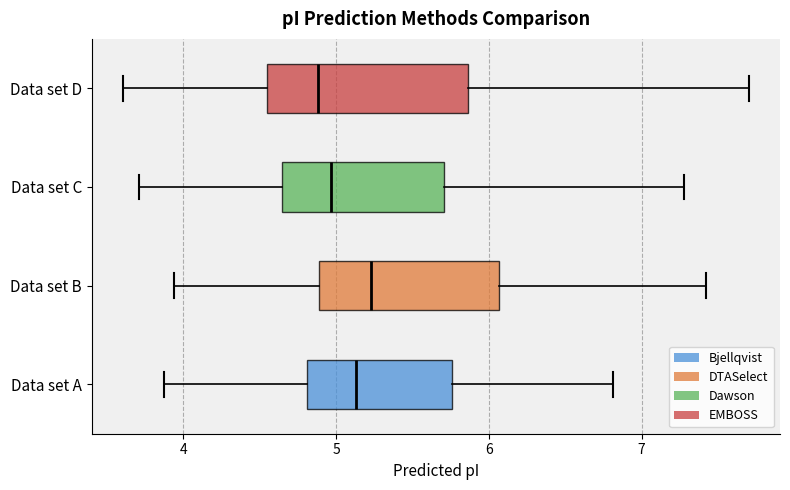

Comparing the boxes themselves (not the whiskers), which one is the widest?

Data set D